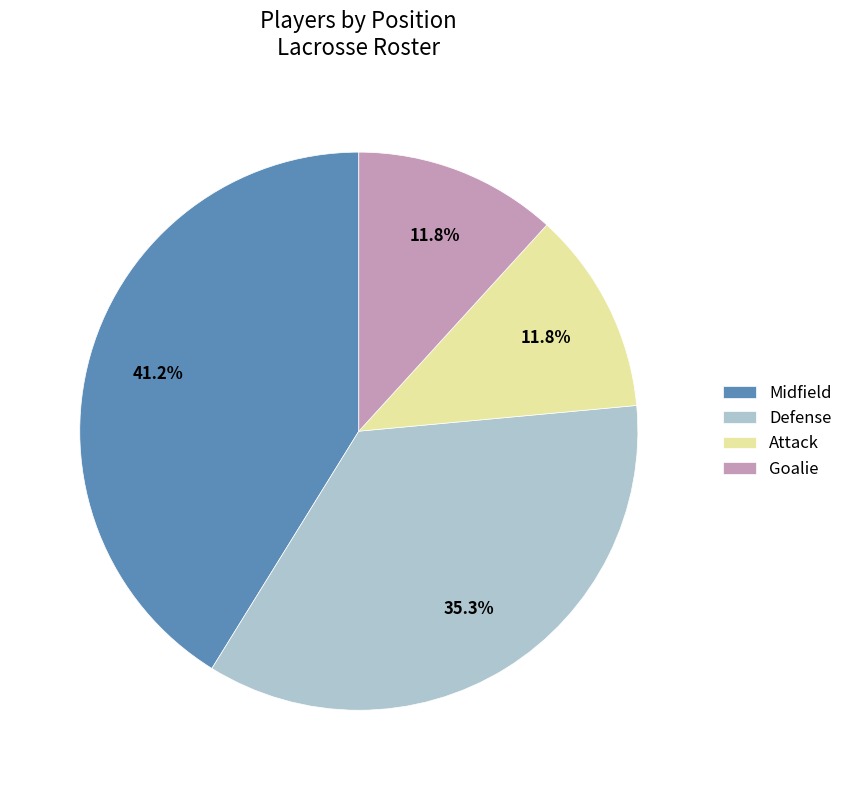

How many slices are in this pie chart?

4